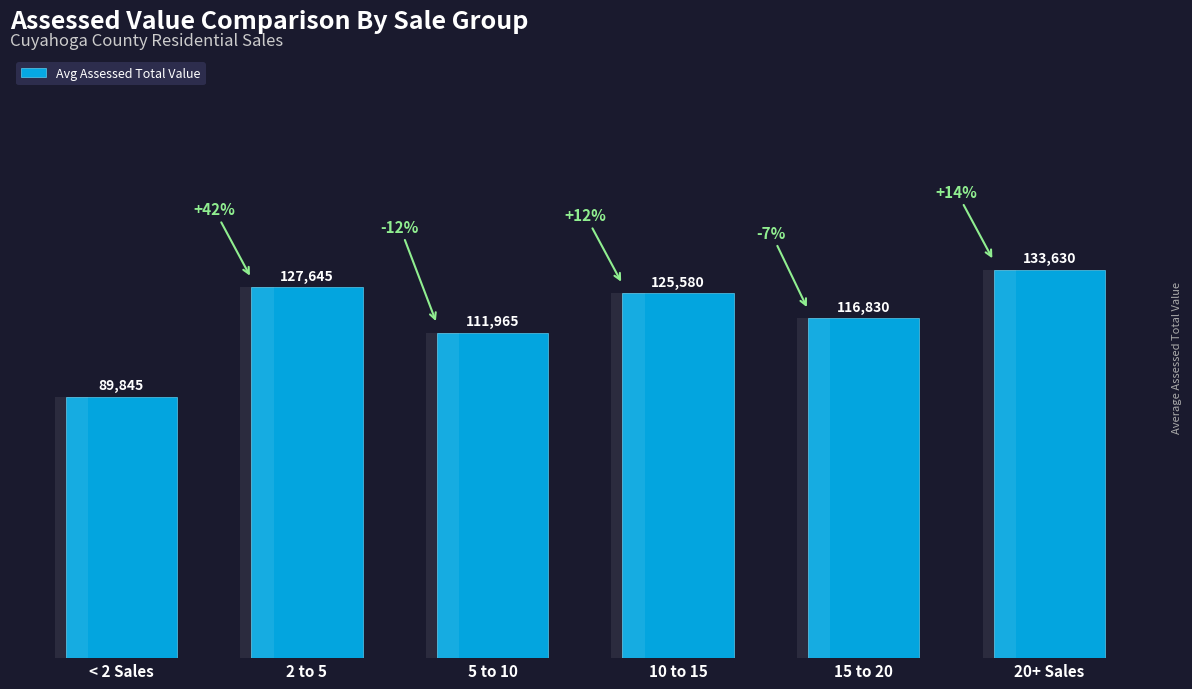

At which label is the value closest to 111737?

5 to 10